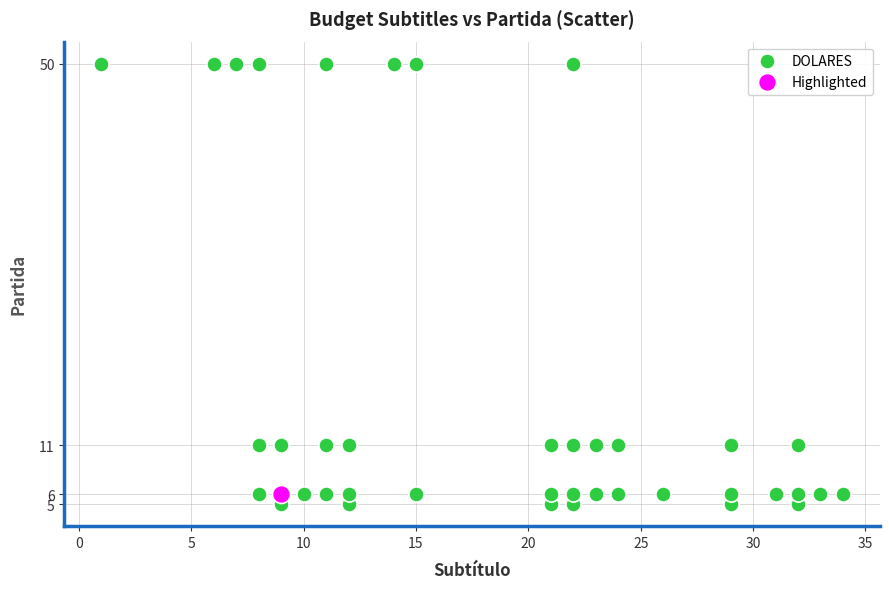

What are all the series names shown in the legend?

DOLARES, Highlighted